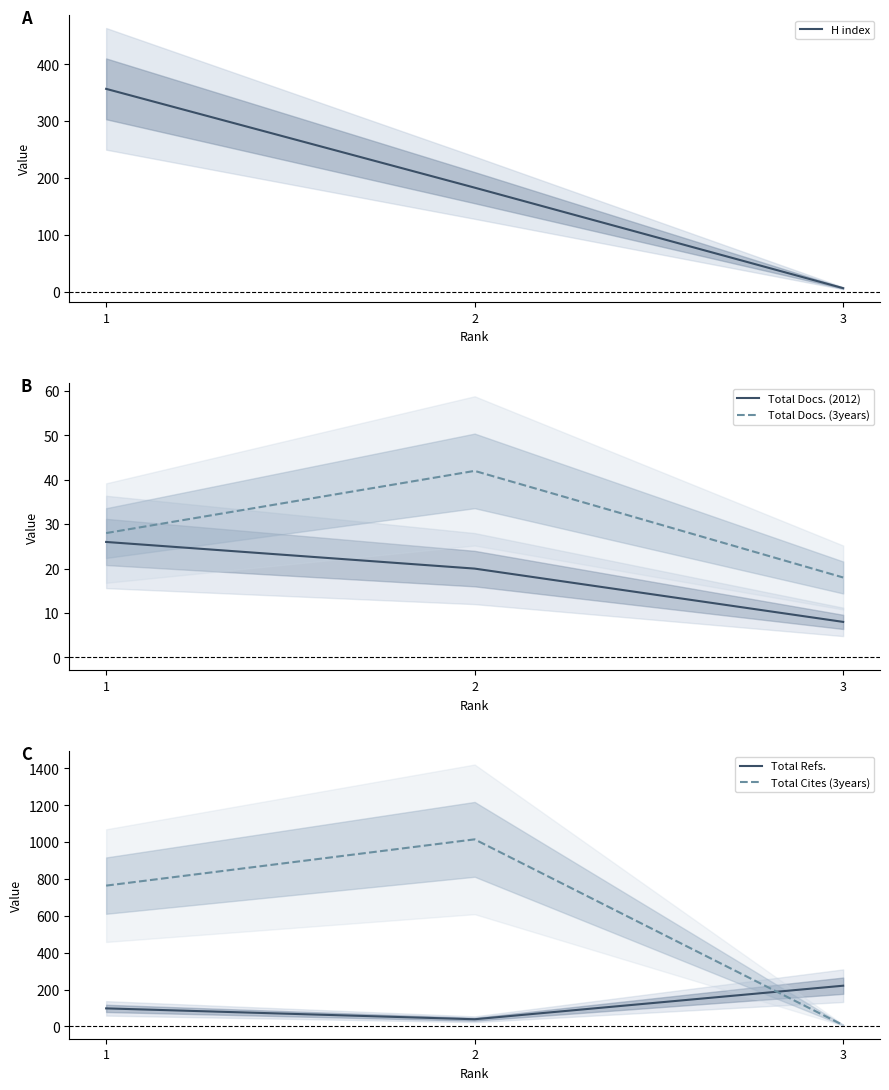

What is the sum of the Total Docs. (2012) values at 1 and 2?

46